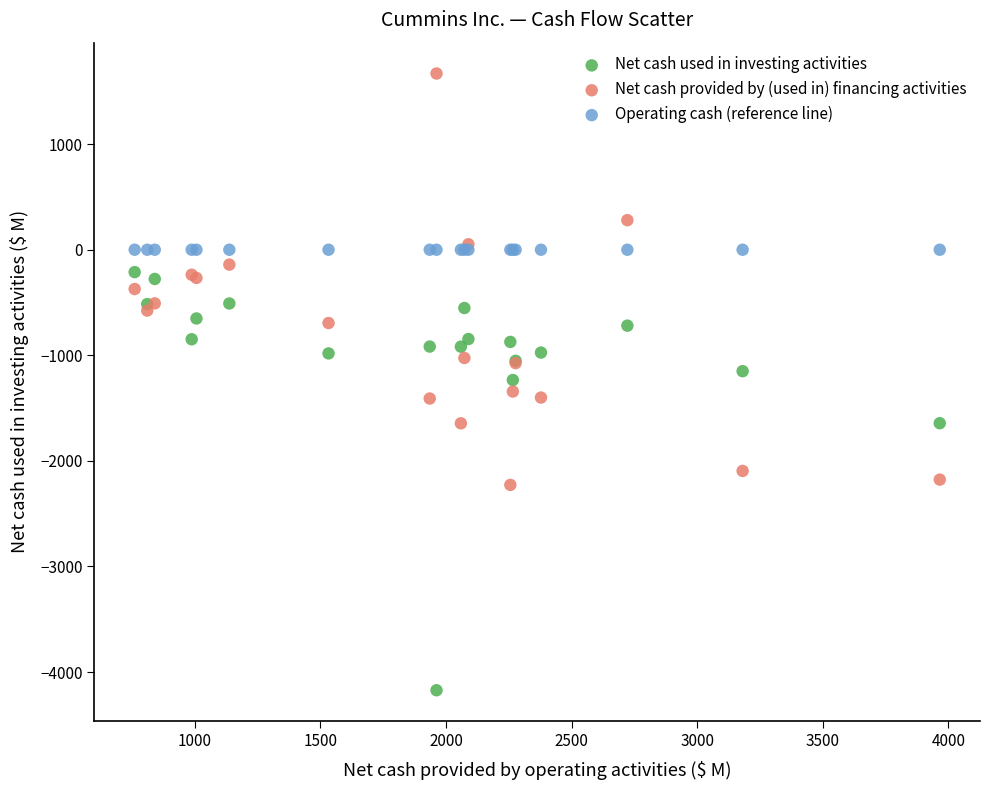

Which series contains the highest Y value?

Net cash provided by (used in) financing activities